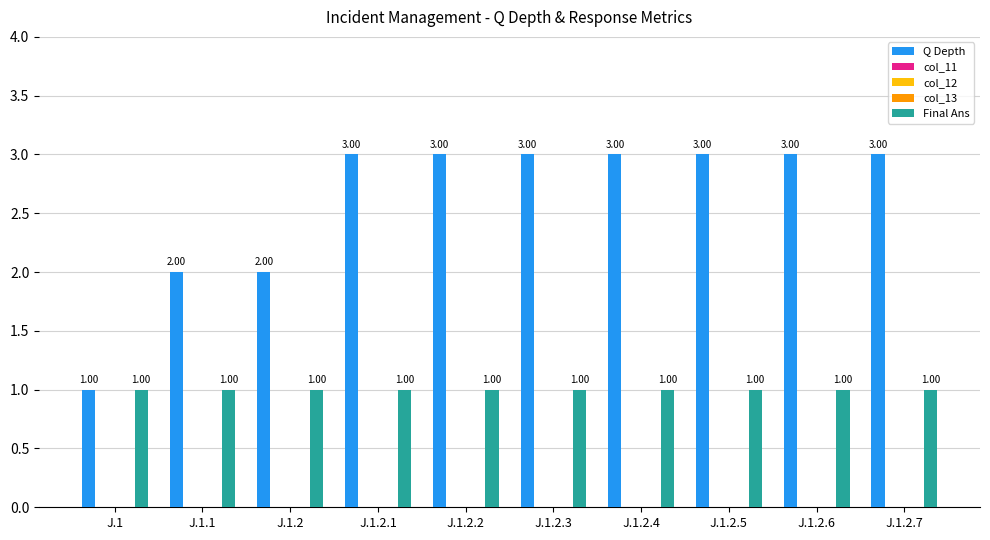

Does the chart contain stacked bars?

No